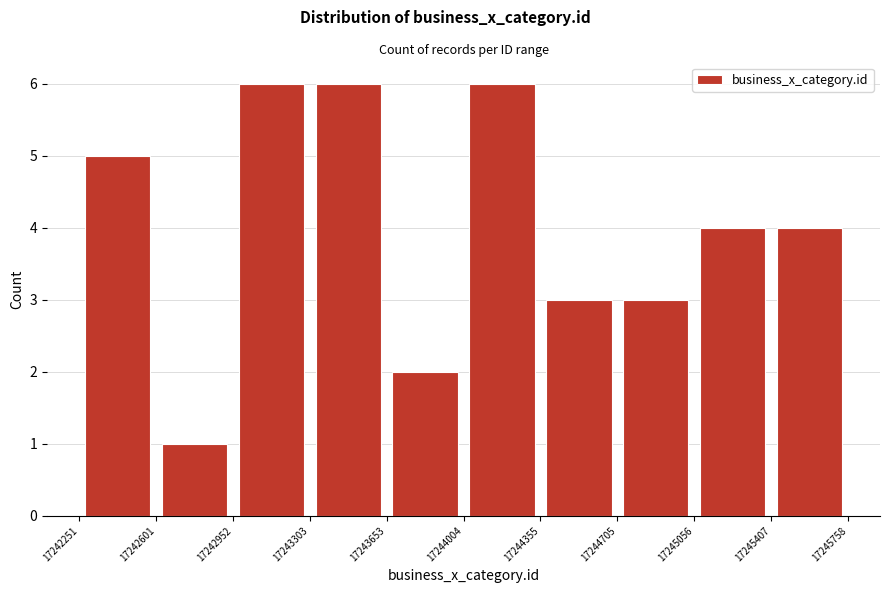

Reading left to right, list every bar in this chart as the range it spans on the x-axis followed by its height. The values are not printed on the chart, so give them approximately, as read against the axis.

17242251 to 17242601: 5
17242601 to 17242952: 1
17242952 to 17243303: 6
17243303 to 17243653: 6
17243653 to 17244004: 2
17244004 to 17244355: 6
17244355 to 17244705: 3
17244705 to 17245056: 3
17245056 to 17245407: 4
17245407 to 17245758: 4